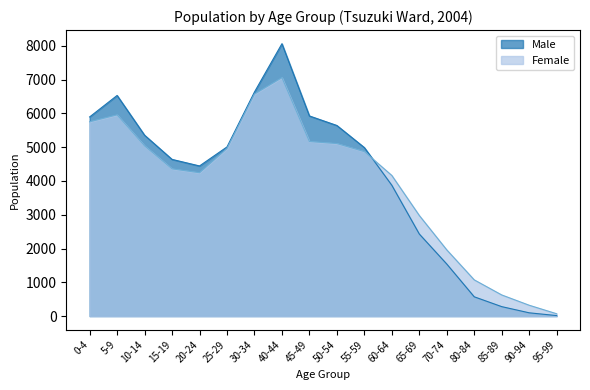

Between which two adjacent categories do Male and Female first intersect?

55-59 and 60-64